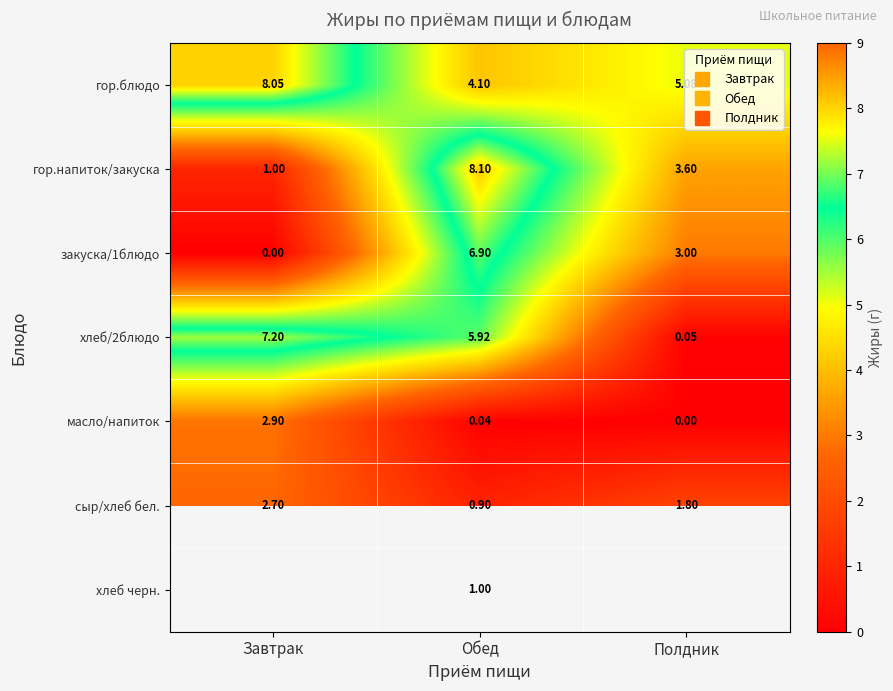

The value of гор.блюдо at Обед is 4.1. True or false?

True